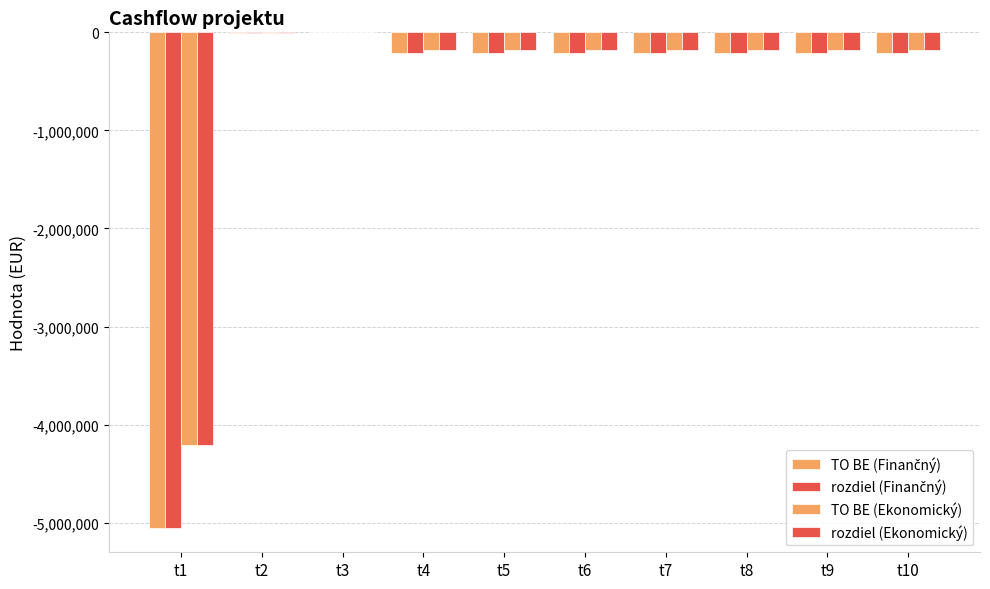

Which series has the largest total across all categories?

TO BE (Ekonomický)